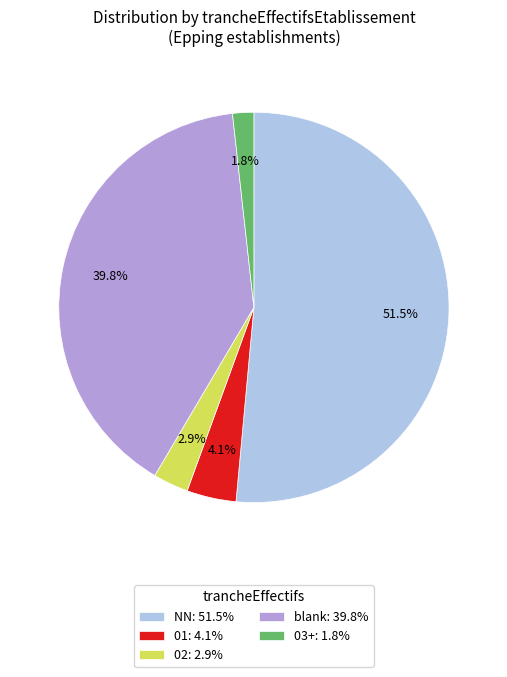

Combined, do 01: 4.1% and 03+: 1.8% account for over 50%?

No